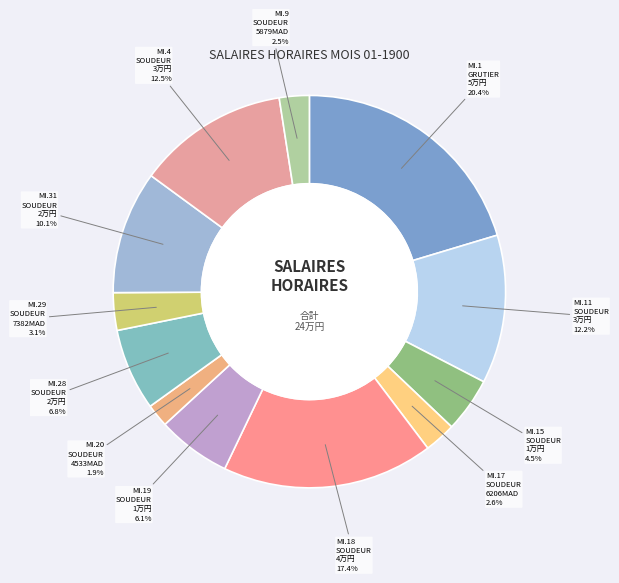

Is there any slice that represents more than half of the pie?

No